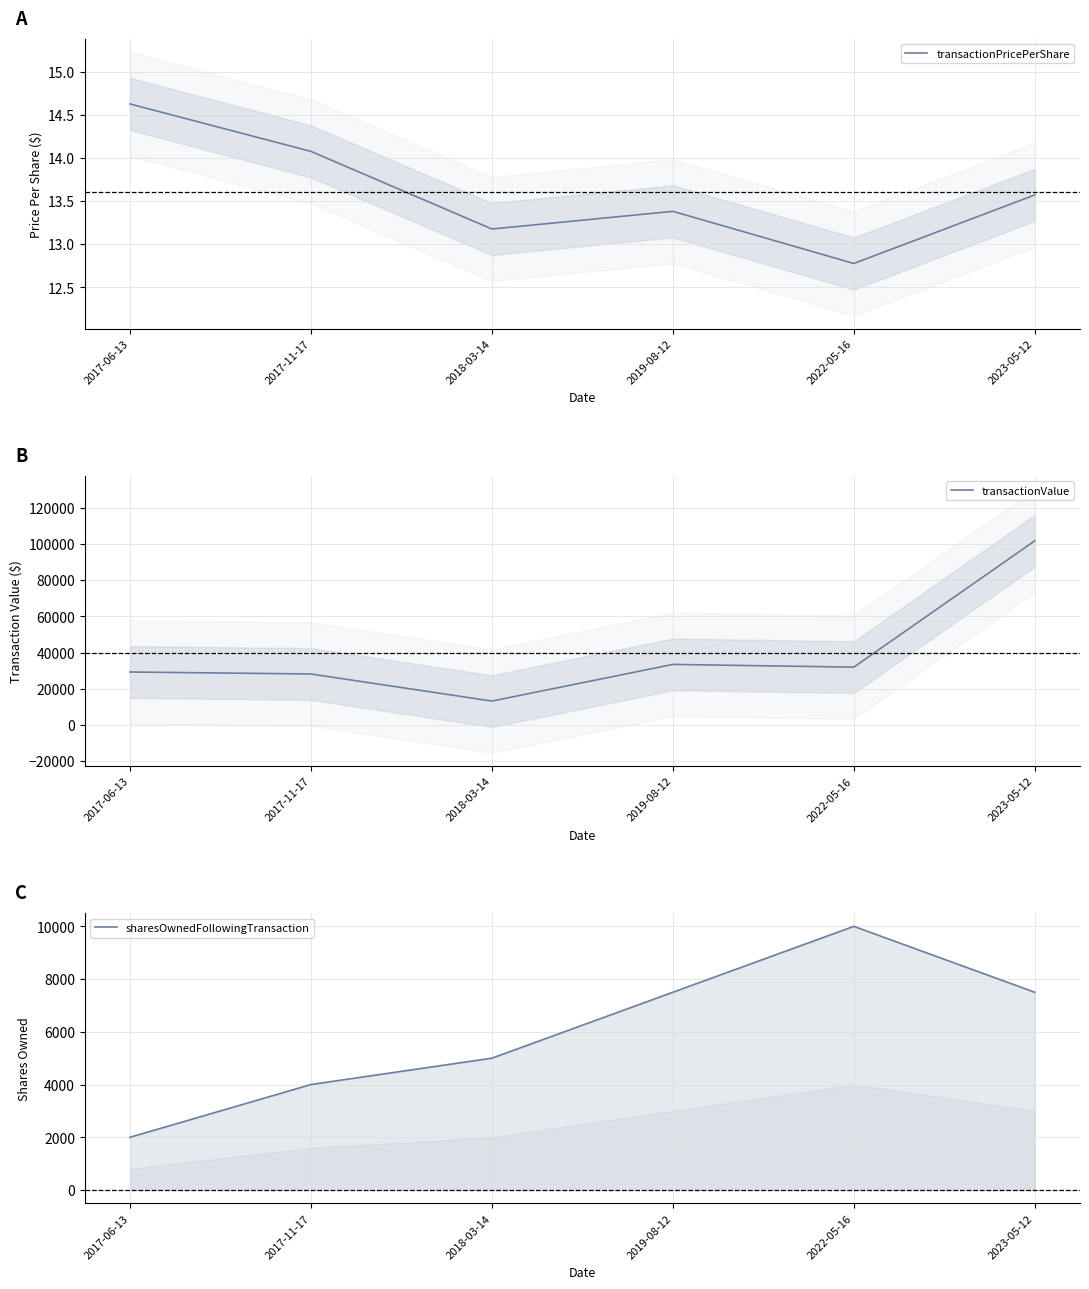

Is the value of transactionPricePerShare at 2018-03-14 greater than the value of transactionValue at 2017-11-17?

No